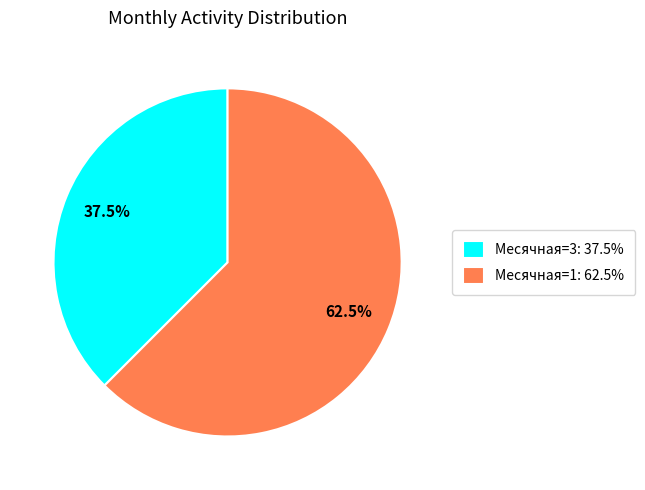

Is there any slice that represents more than half of the pie?

Yes